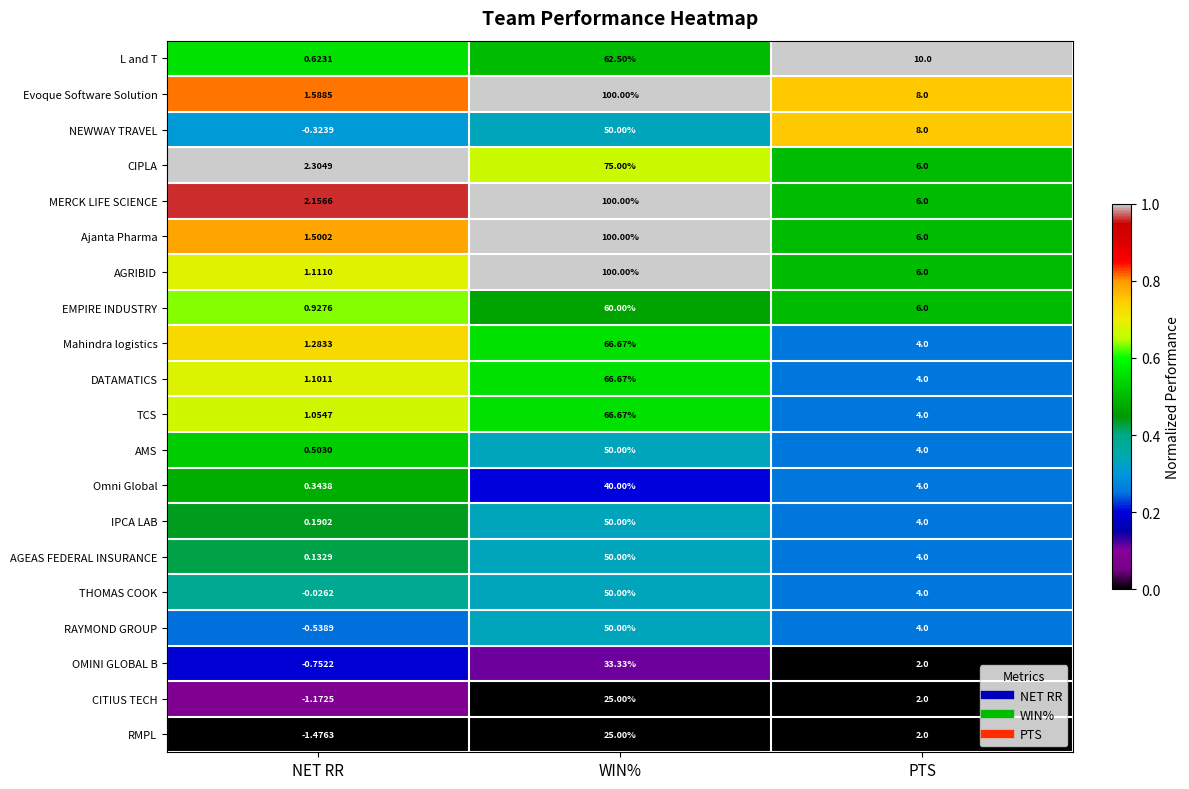

At which label is CITIUS TECH closest to 11?

PTS